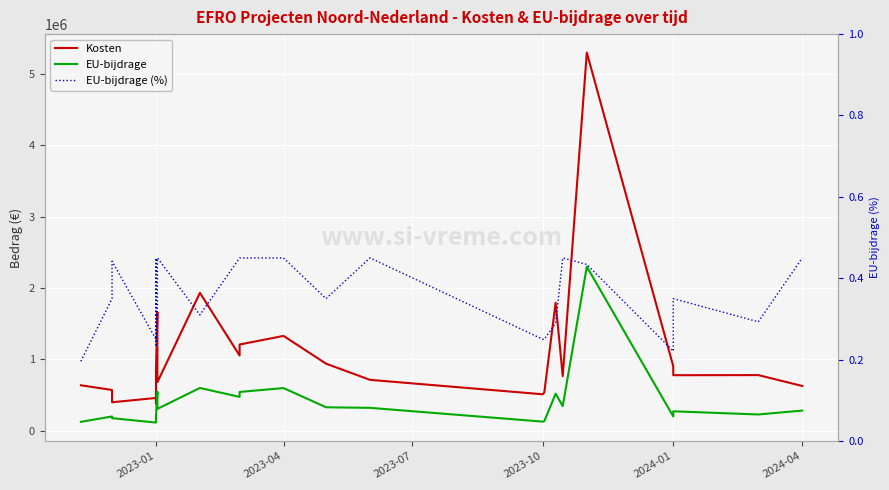

Which series has the largest total across all categories?

Kosten